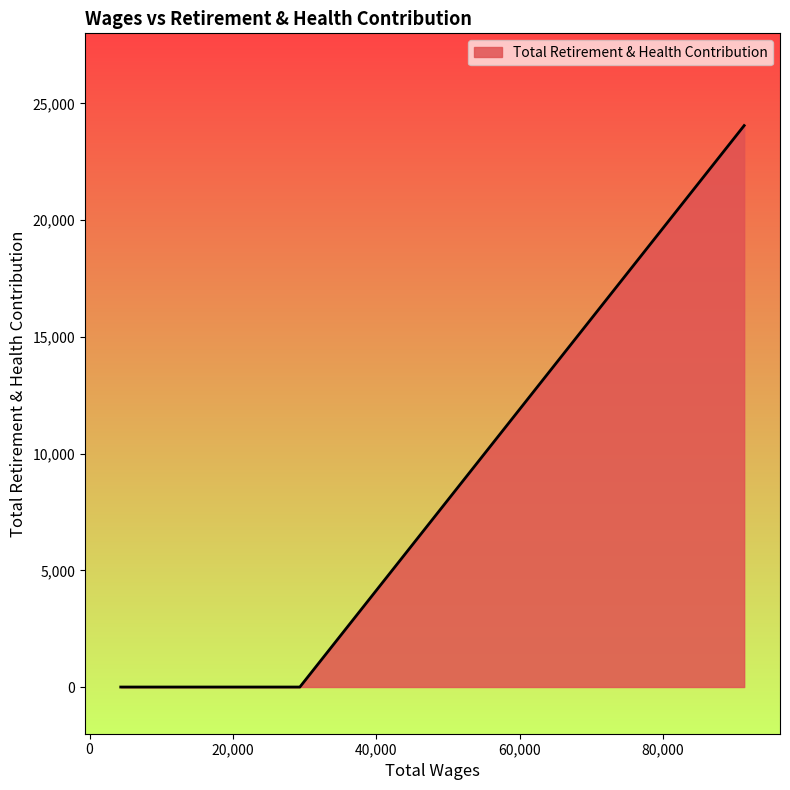

List the labels in order of value, largest first.

91327.0, 29334.0, 23870.0, 4344.0